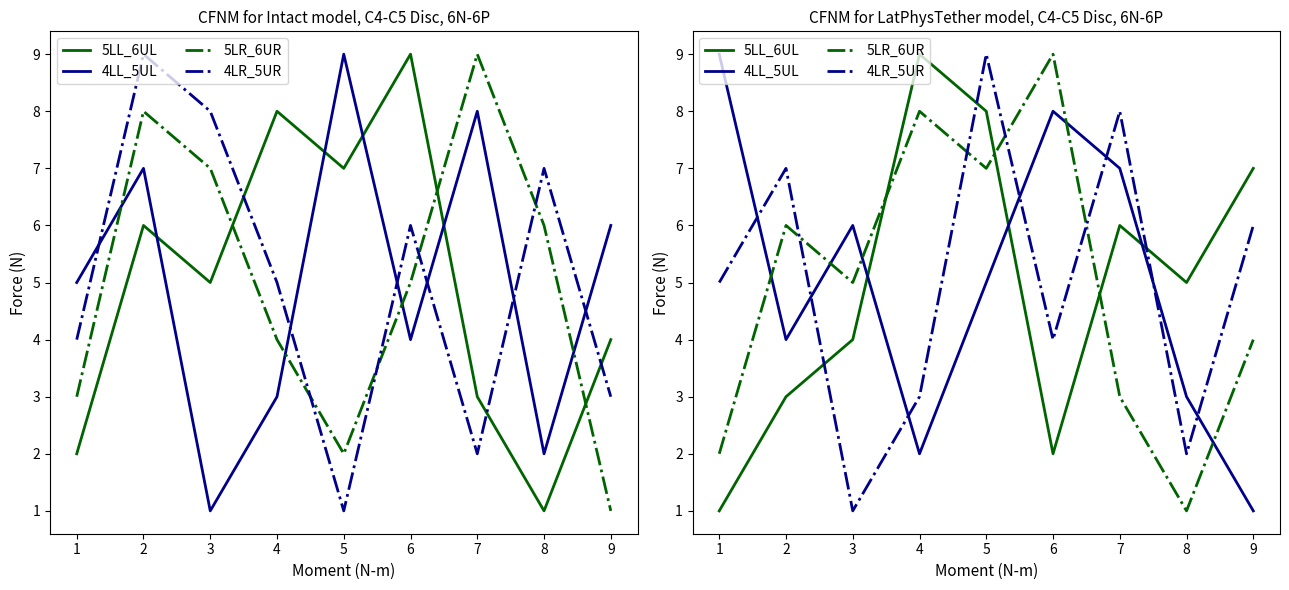

What is the difference between the maximum and second lowest values in the 5LL_6UL series?

7